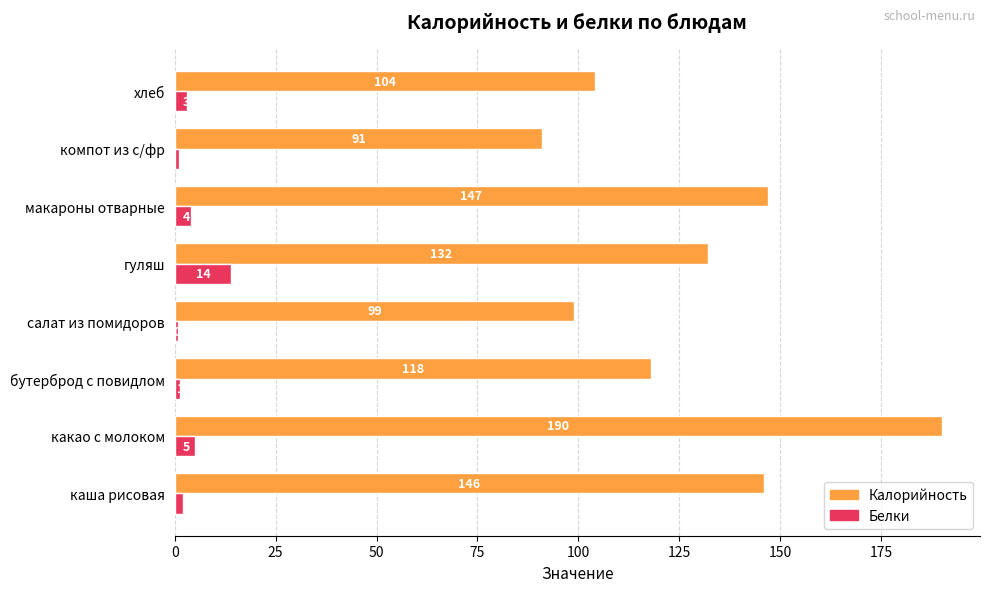

Which label corresponds to the largest value in the chart?

какао с молоком